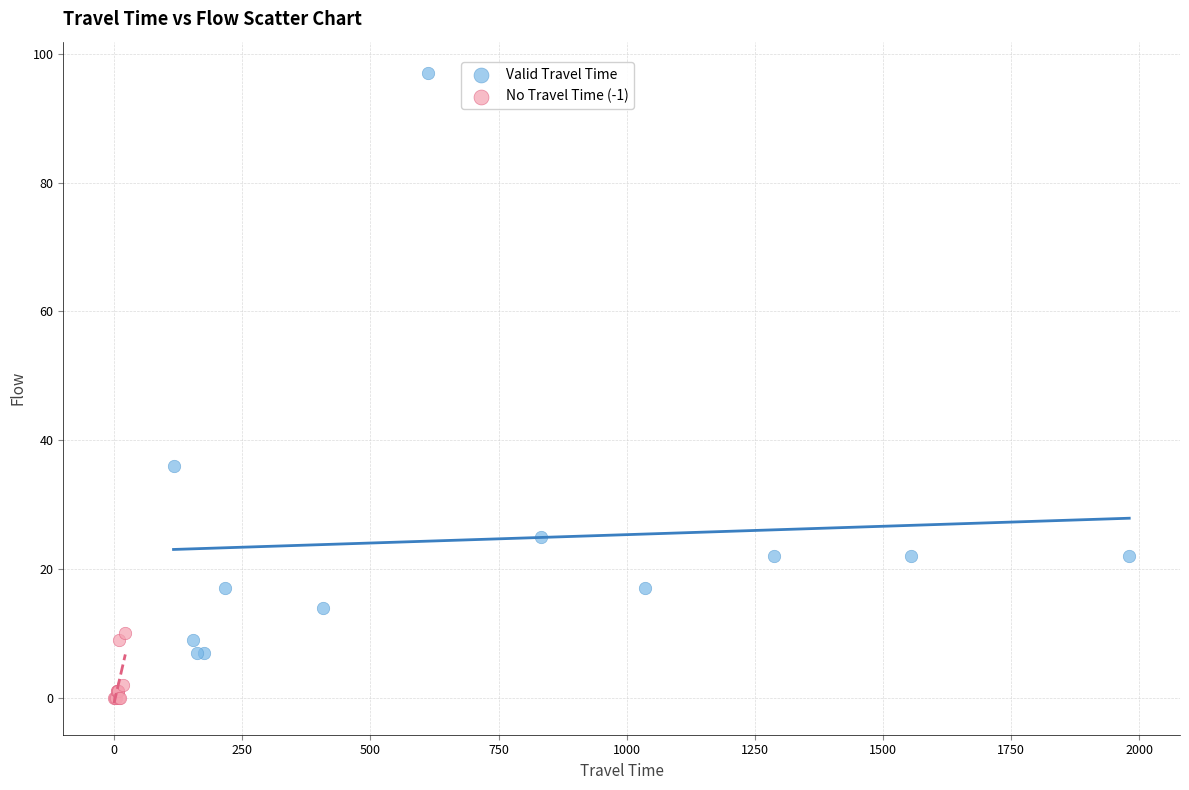

What are all the series names shown in the legend?

Valid Travel Time, No Travel Time (-1)